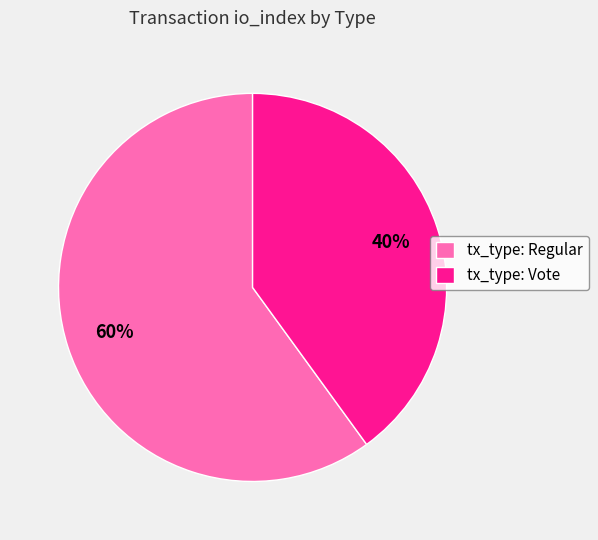

What is the largest slice in the pie chart?

tx_type: Regular